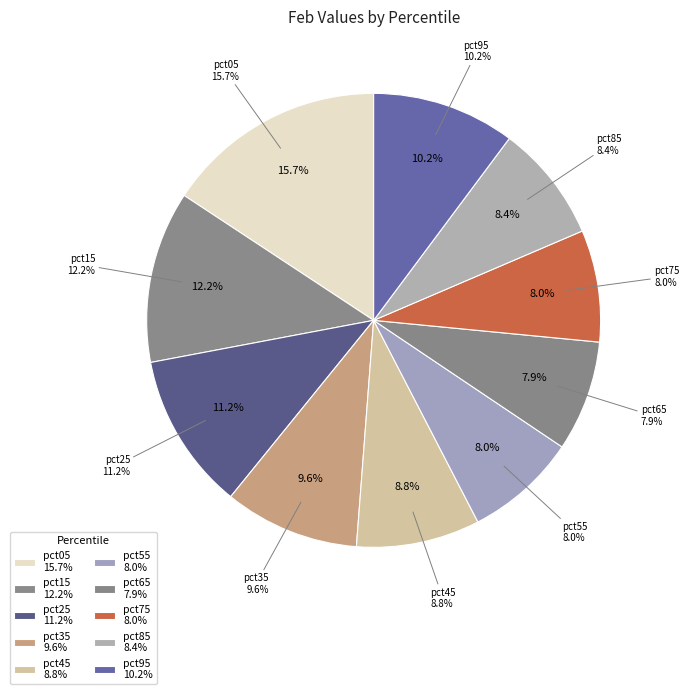

What percentage do pct05 and pct45 together represent?

24.5%